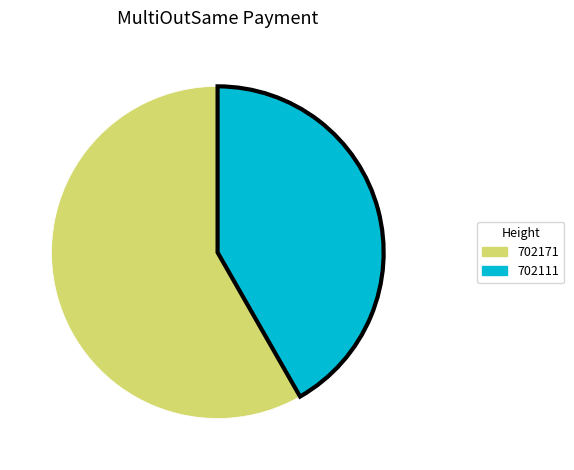

Which slice is the largest?

702171